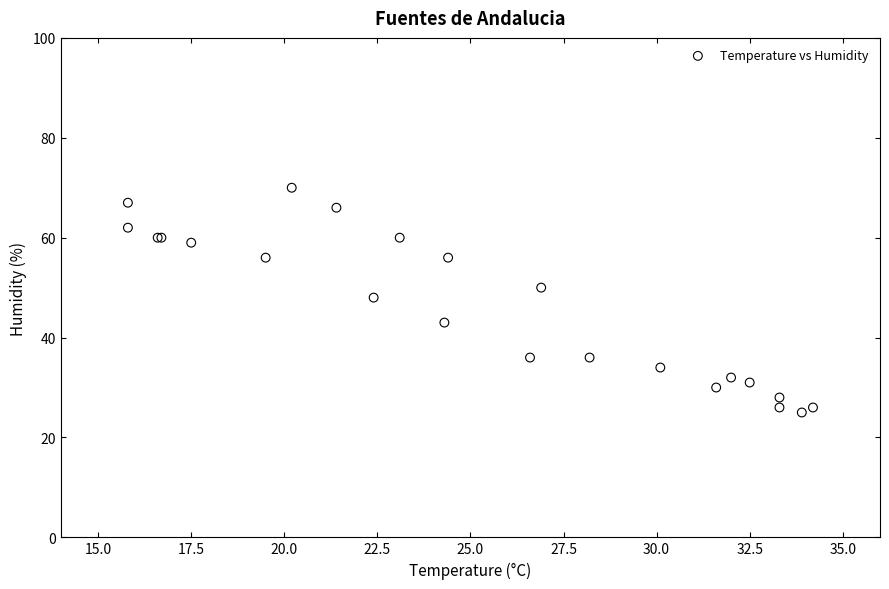

What Y value in the scatter plot is closest to 47?

48